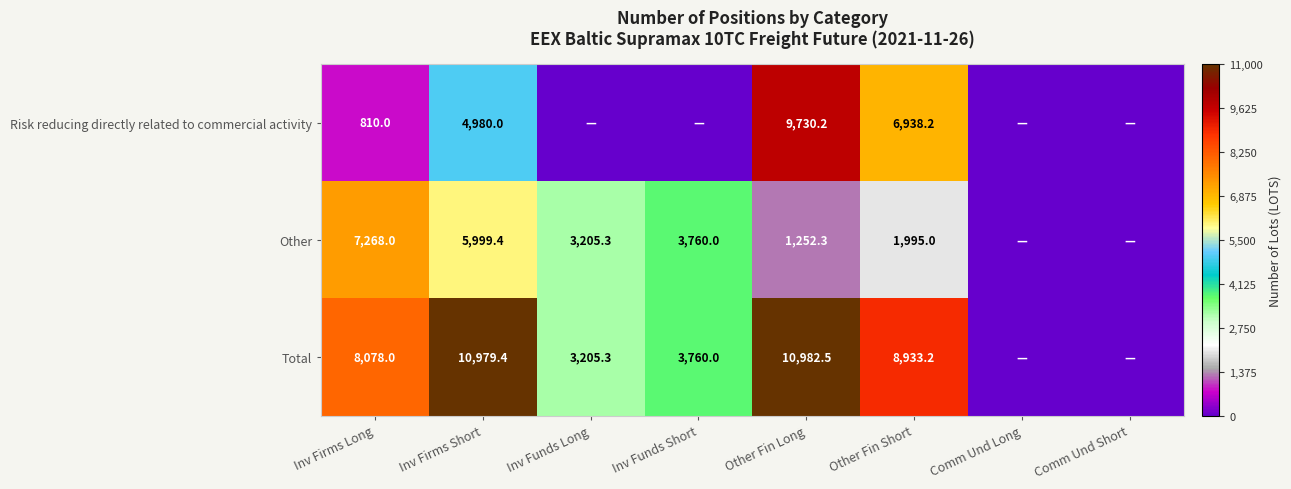

True or false: Other has a value of 1587.8 at Inv Firms Long.

False